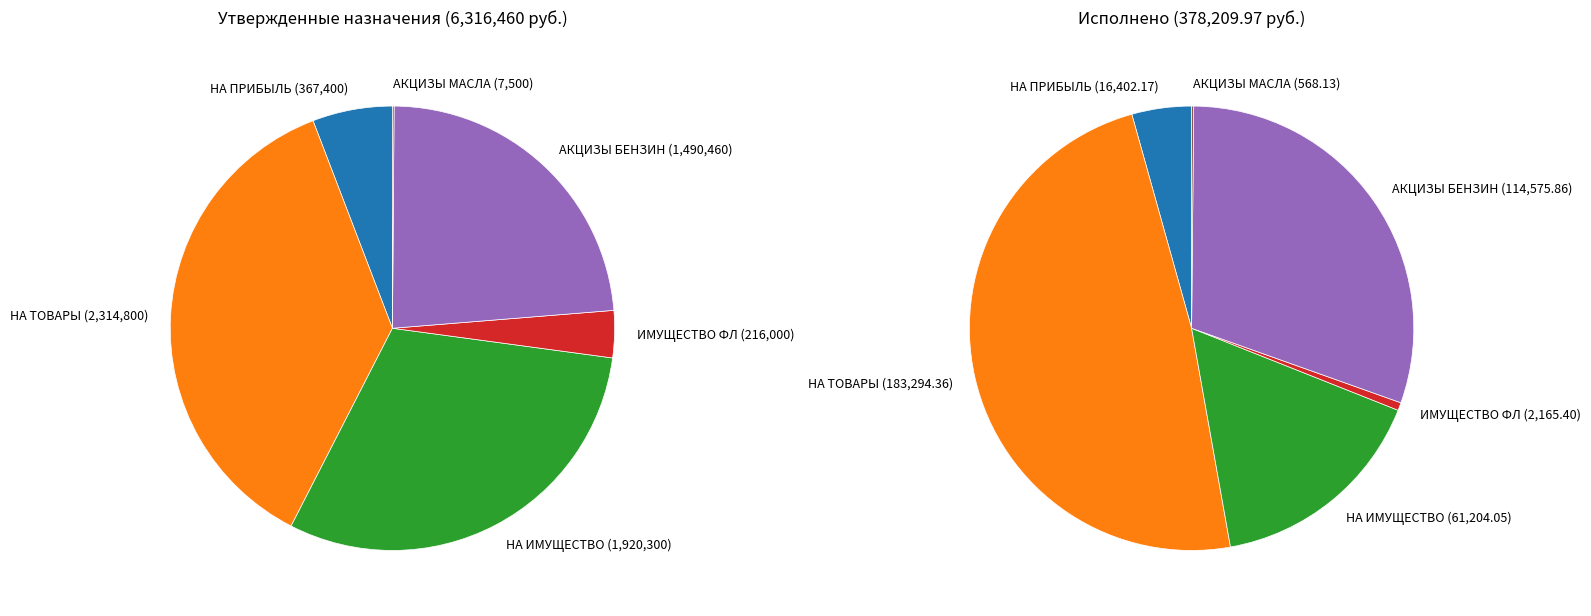

How many slices are in this pie chart?

6